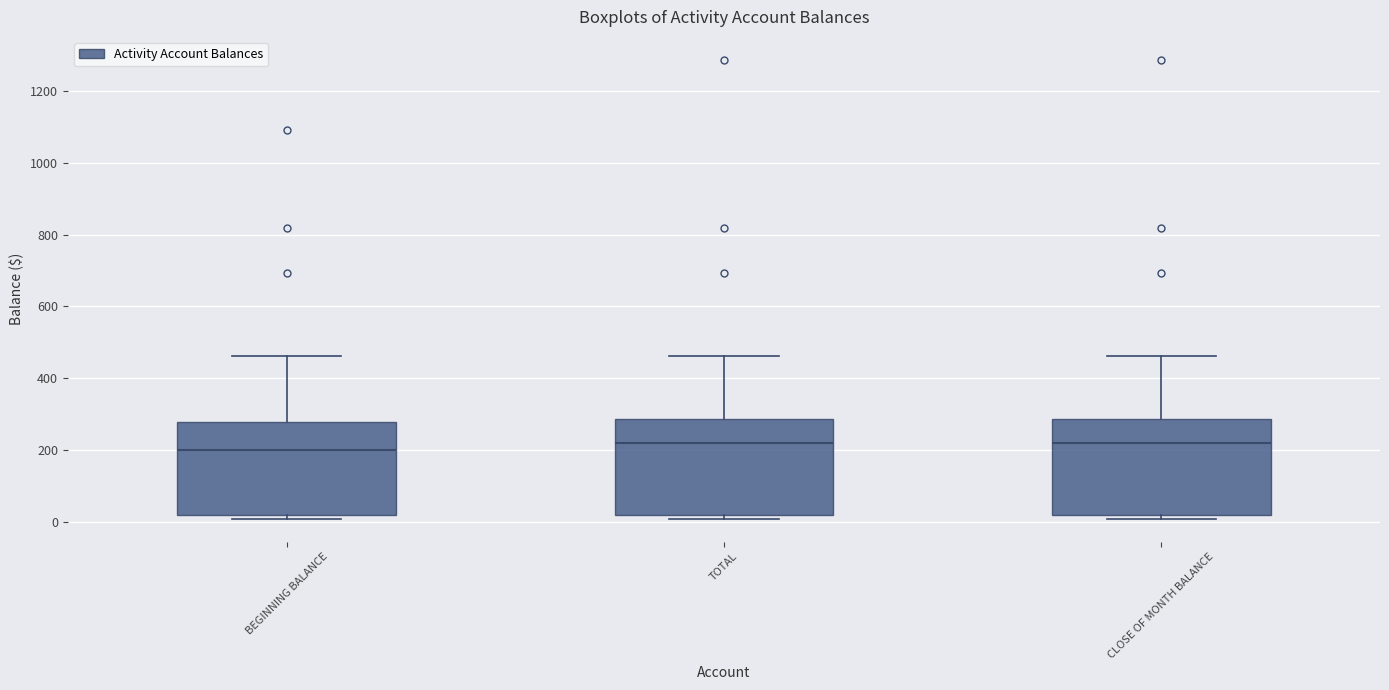

Reading left to right, transcribe this box plot: for each box, give where its median line is, the range the box spans, and where its two whiskers end, as read against the y-axis. The values are not printed on the chart, so give them approximately, as read against the axis.

BEGINNING BALANCE: median 200, box 20 to 280, whiskers 20 (just below the box's lower edge) to 460
TOTAL: median 220, box 20 to 280, whiskers 20 (just below the box's lower edge) to 460
CLOSE OF MONTH BALANCE: median 220, box 20 to 280, whiskers 20 (just below the box's lower edge) to 460